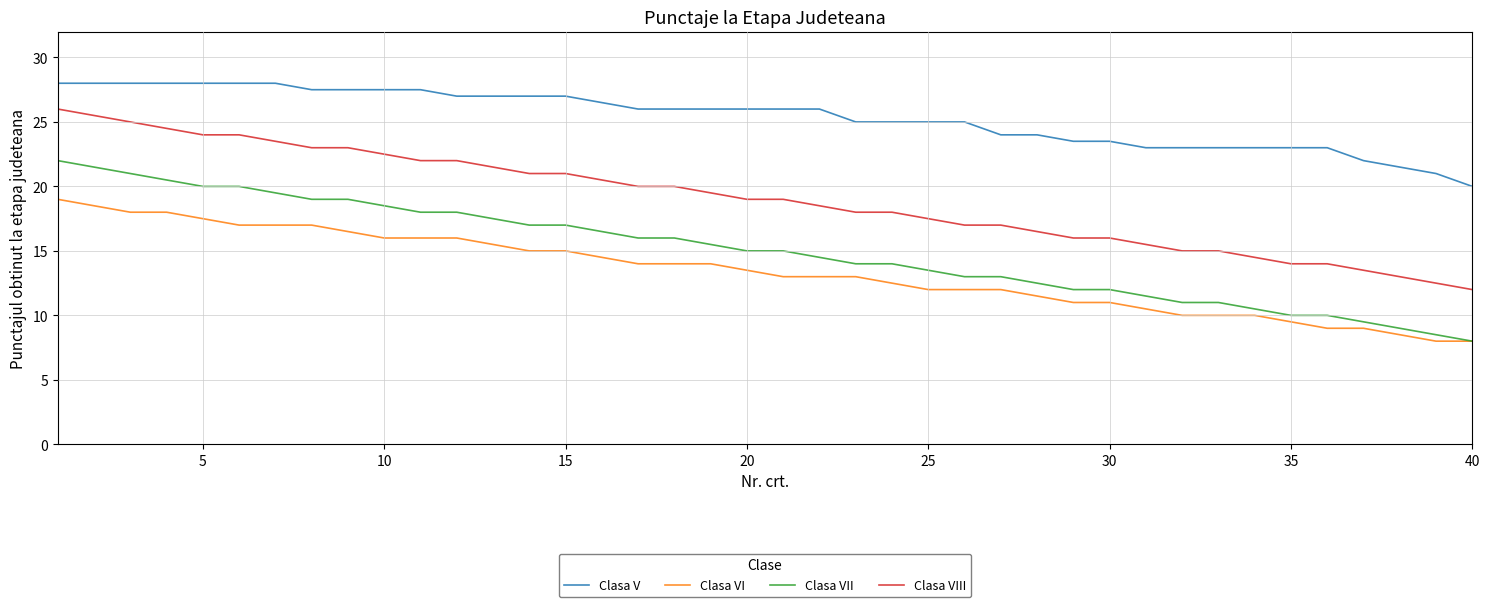

True or false: Clasa VIII and Clasa VII intersect in this chart.

False